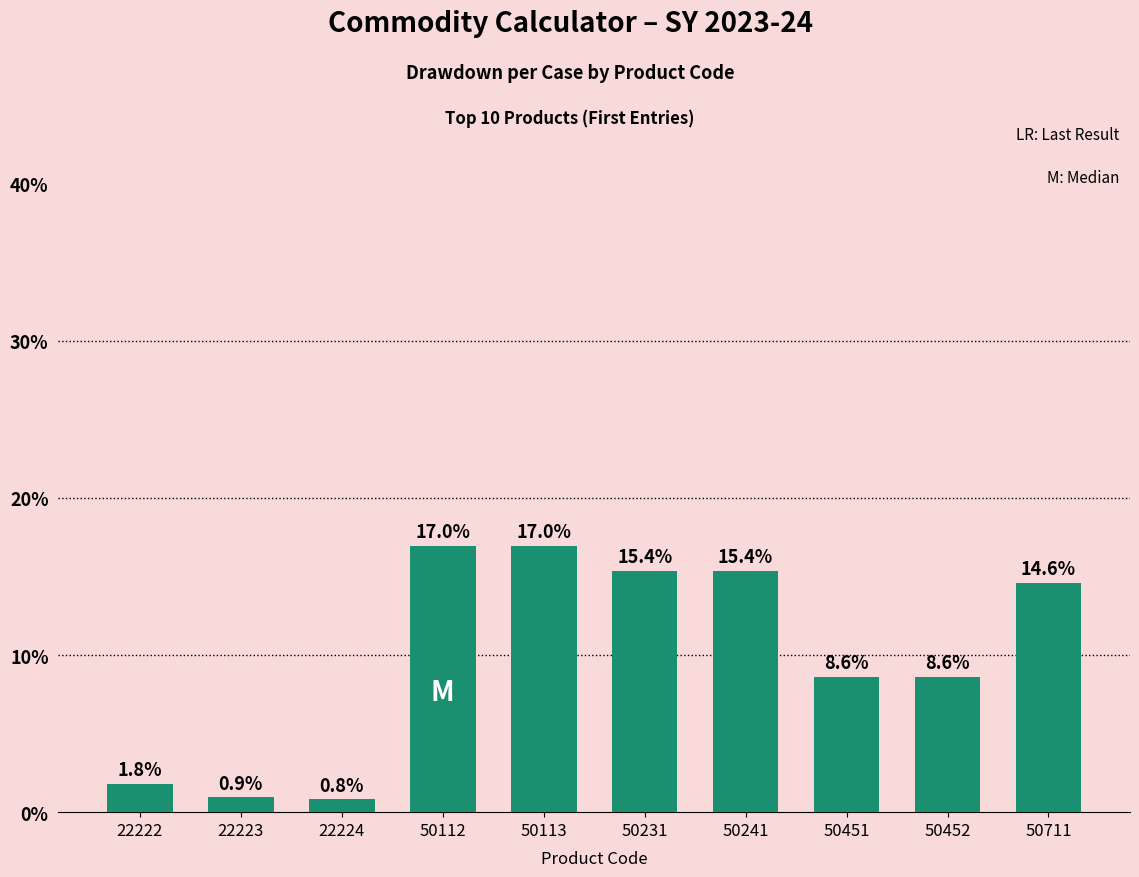

Is it true that the value at 50241 is 4.1?

False